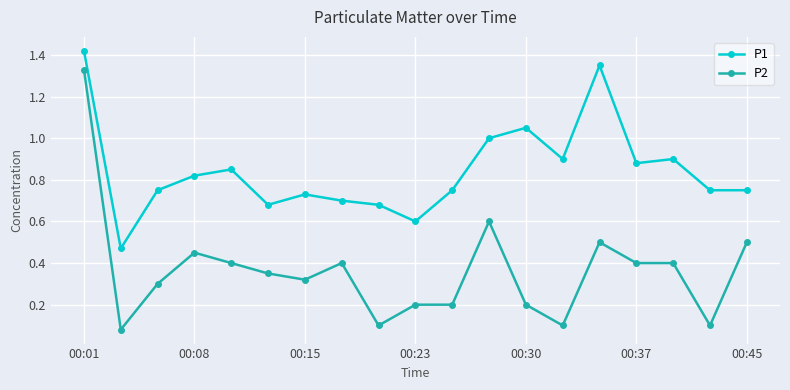

Which series has the widest spread of values?

P2